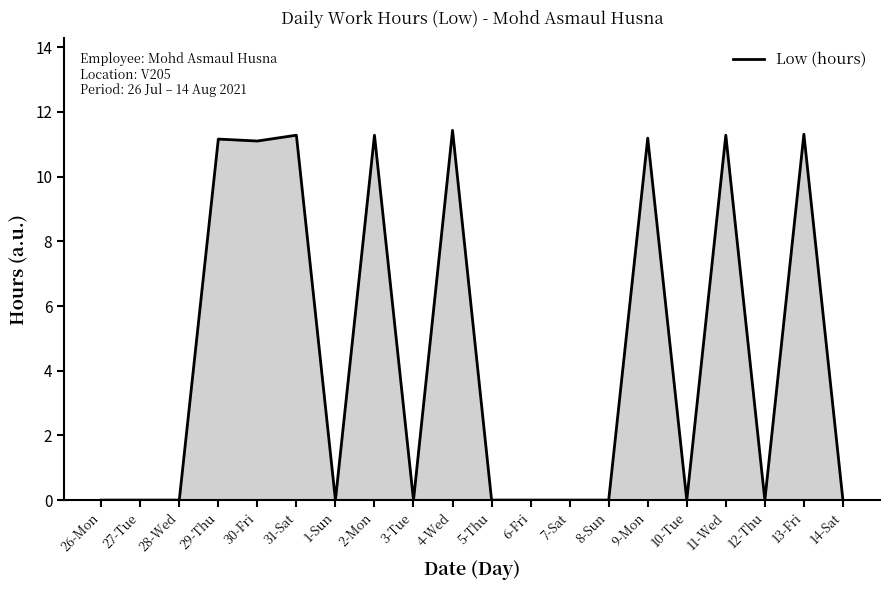

How many distinct data groups are displayed?

1